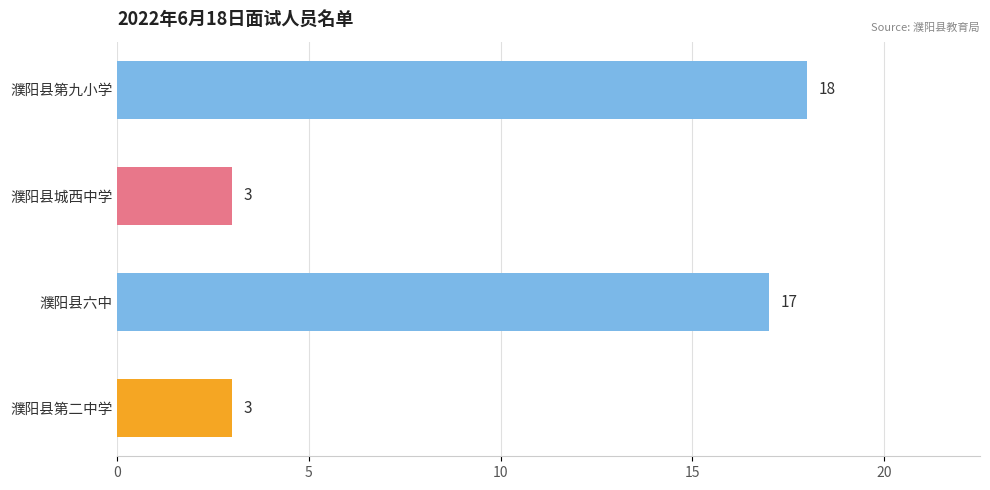

What is the smallest value displayed?

3